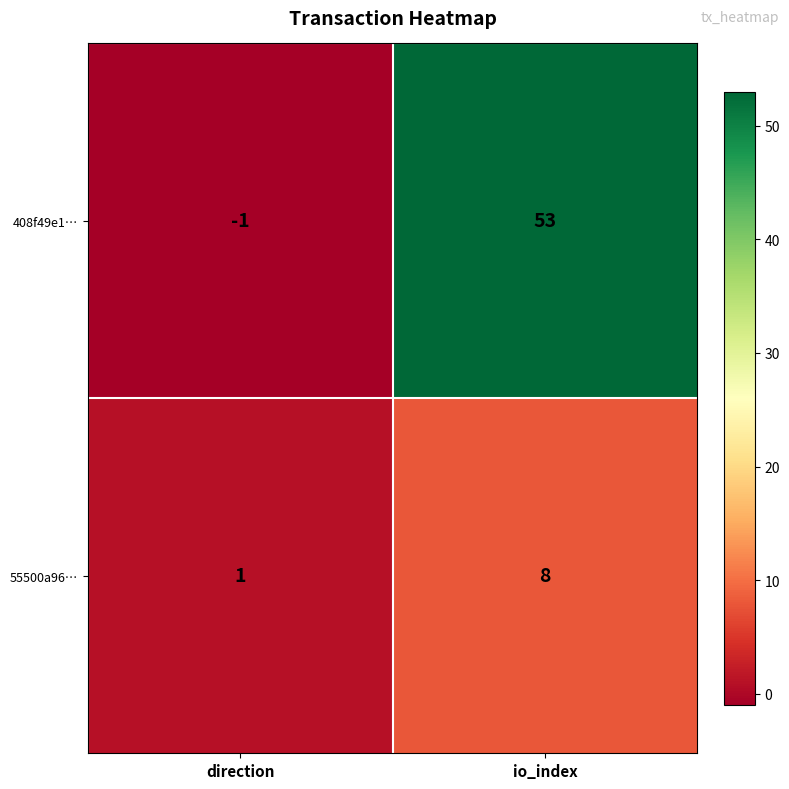

Rank the series by their maximum value, from lowest to highest.

55500a96…, 408f49e1…